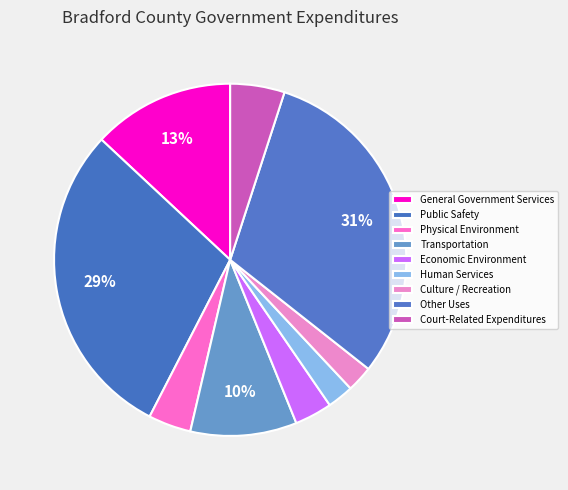

What is the ratio of the value at Culture / Recreation to the value at Other Uses?

0.1